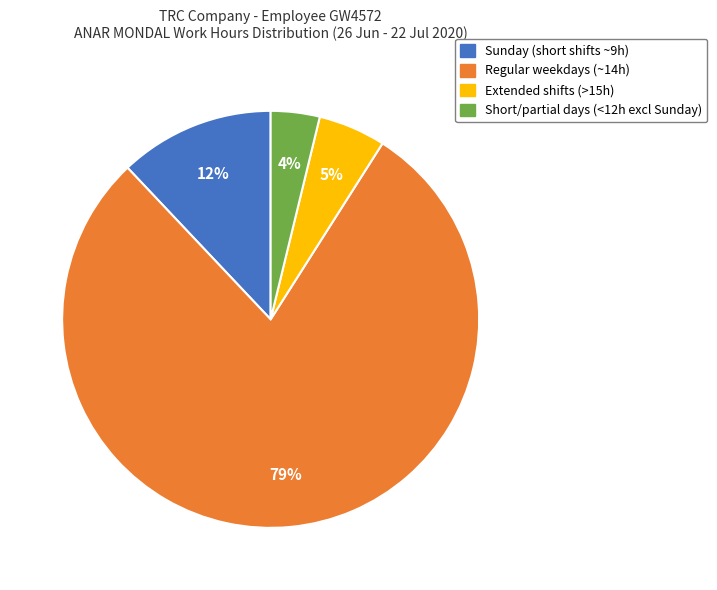

Count the number of slices in the pie.

4